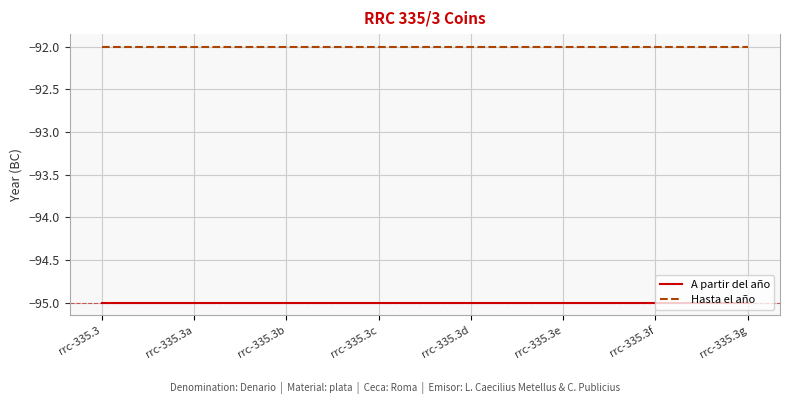

True or false: A partir del año and Hasta el año intersect in this chart.

False